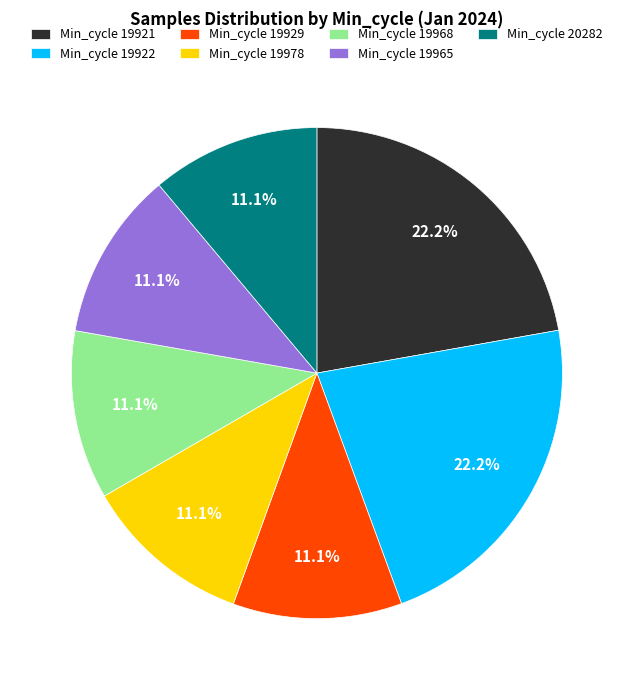

Does any single category account for the majority?

No